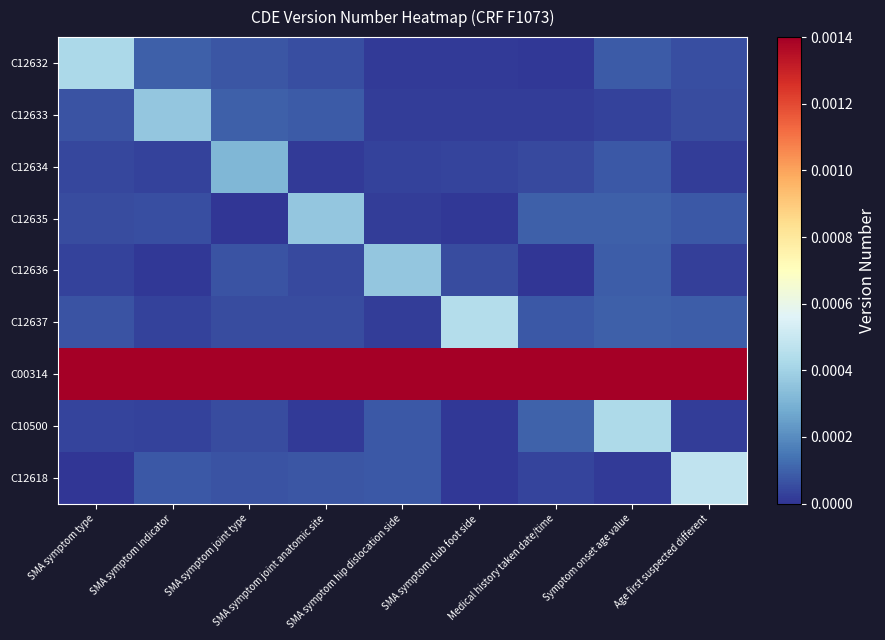

Reading left to right, extract all data points from this chart.

C12632: SMA symptom type=0.0	SMA symptom indicator=0.0	SMA symptom joint type=0.0	SMA symptom joint anatomic site=0.0	SMA symptom hip dislocation side=0.0	SMA symptom club foot side=0.0	Medical history taken date/time=0.0	Symptom onset age value=0.0	Age first suspected different=0.0
C12633: SMA symptom type=0.0	SMA symptom indicator=0.0	SMA symptom joint type=0.0	SMA symptom joint anatomic site=0.0	SMA symptom hip dislocation side=0.0	SMA symptom club foot side=0.0	Medical history taken date/time=0.0	Symptom onset age value=0.0	Age first suspected different=0.0
C12634: SMA symptom type=0.0	SMA symptom indicator=0.0	SMA symptom joint type=0.0	SMA symptom joint anatomic site=0.0	SMA symptom hip dislocation side=0.0	SMA symptom club foot side=0.0	Medical history taken date/time=0.0	Symptom onset age value=0.0	Age first suspected different=0.0
C12635: SMA symptom type=0.0	SMA symptom indicator=0.0	SMA symptom joint type=0.0	SMA symptom joint anatomic site=0.0	SMA symptom hip dislocation side=0.0	SMA symptom club foot side=0.0	Medical history taken date/time=0.0	Symptom onset age value=0.0	Age first suspected different=0.0
C12636: SMA symptom type=0.0	SMA symptom indicator=0.0	SMA symptom joint type=0.0	SMA symptom joint anatomic site=0.0	SMA symptom hip dislocation side=0.0	SMA symptom club foot side=0.0	Medical history taken date/time=0.0	Symptom onset age value=0.0	Age first suspected different=0.0
C12637: SMA symptom type=0.0	SMA symptom indicator=0.0	SMA symptom joint type=0.0	SMA symptom joint anatomic site=0.0	SMA symptom hip dislocation side=0.0	SMA symptom club foot side=0.0	Medical history taken date/time=0.0	Symptom onset age value=0.0	Age first suspected different=0.0
C00314: SMA symptom type=0.0	SMA symptom indicator=0.0	SMA symptom joint type=0.0	SMA symptom joint anatomic site=0.0	SMA symptom hip dislocation side=0.0	SMA symptom club foot side=0.0	Medical history taken date/time=0.0	Symptom onset age value=0.0	Age first suspected different=0.0
C10500: SMA symptom type=0.0	SMA symptom indicator=0.0	SMA symptom joint type=0.0	SMA symptom joint anatomic site=0.0	SMA symptom hip dislocation side=0.0	SMA symptom club foot side=0.0	Medical history taken date/time=0.0	Symptom onset age value=0.0	Age first suspected different=0.0
C12618: SMA symptom type=0.0	SMA symptom indicator=0.0	SMA symptom joint type=0.0	SMA symptom joint anatomic site=0.0	SMA symptom hip dislocation side=0.0	SMA symptom club foot side=0.0	Medical history taken date/time=0.0	Symptom onset age value=0.0	Age first suspected different=0.0